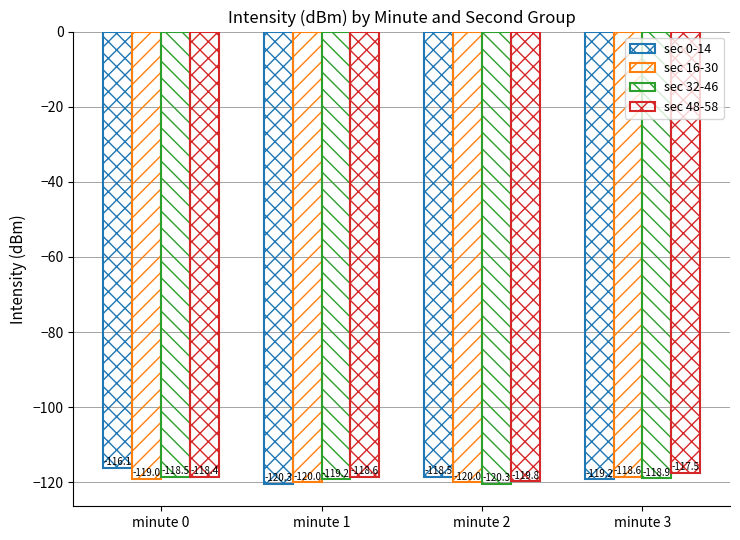

What is the difference between the sec 32-46 values at minute 0 and minute 2?

1.8